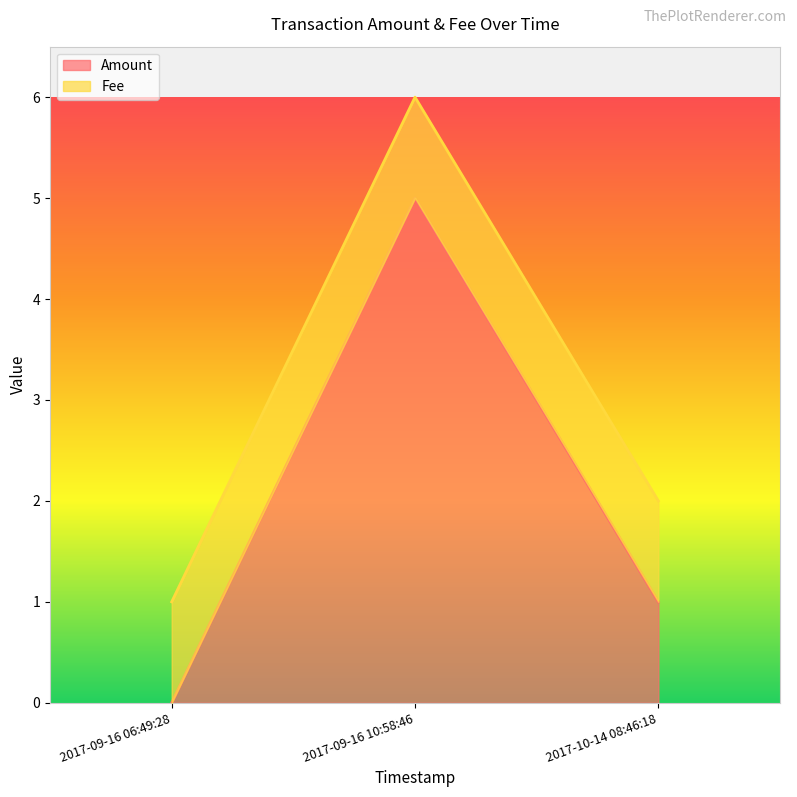

What is the change in value from 2017-09-16 06:49:28 to 2017-09-16 10:58:46?

+5